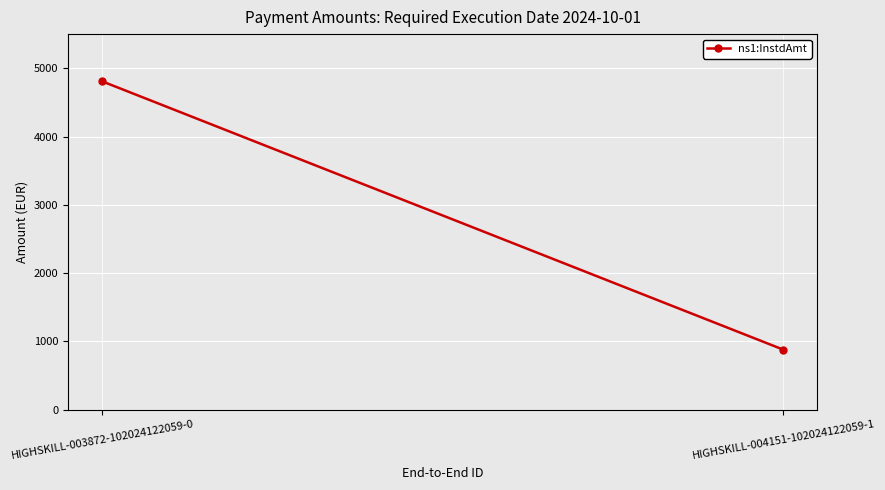

Reading right to left, list all the values displayed in this chart.

880.0	4808.7